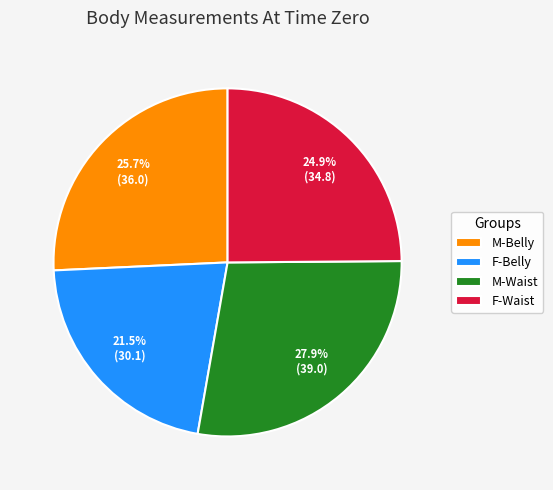

How many segments does this pie chart have?

4